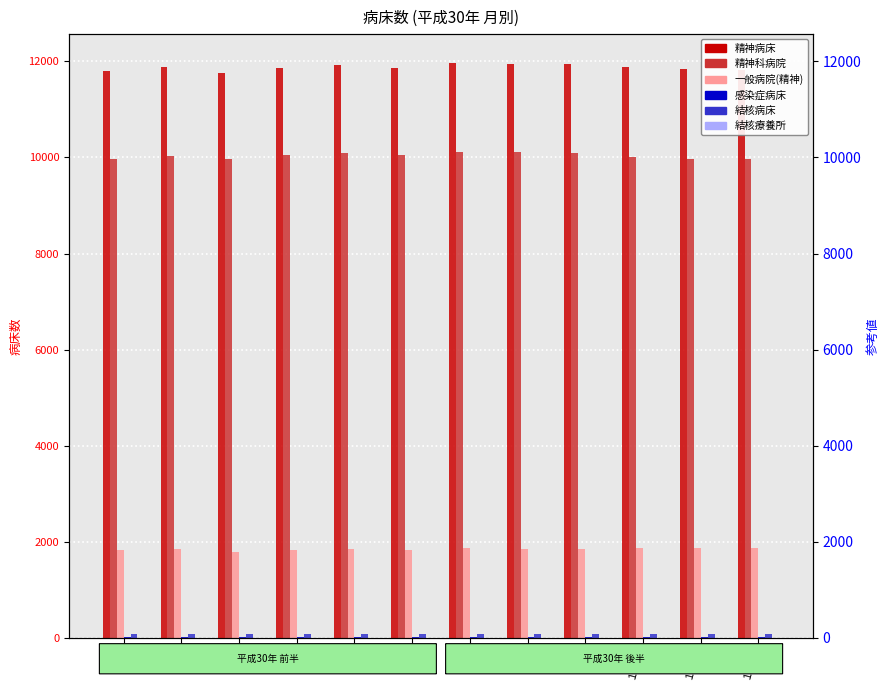

What is the value of the 感染症病床 bar at the 1st from the left?

16